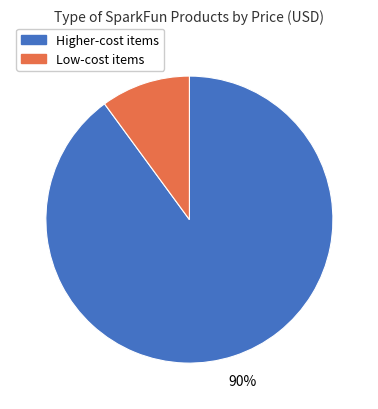

Does any single category account for the majority?

Yes